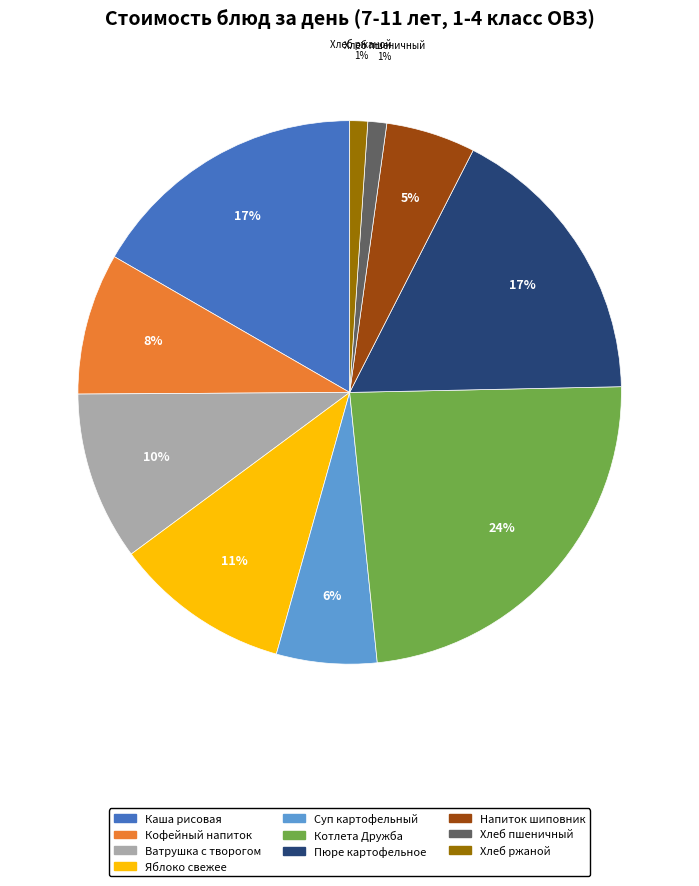

To the nearest percent, what is the difference between the largest and smallest slice percentages?

23%